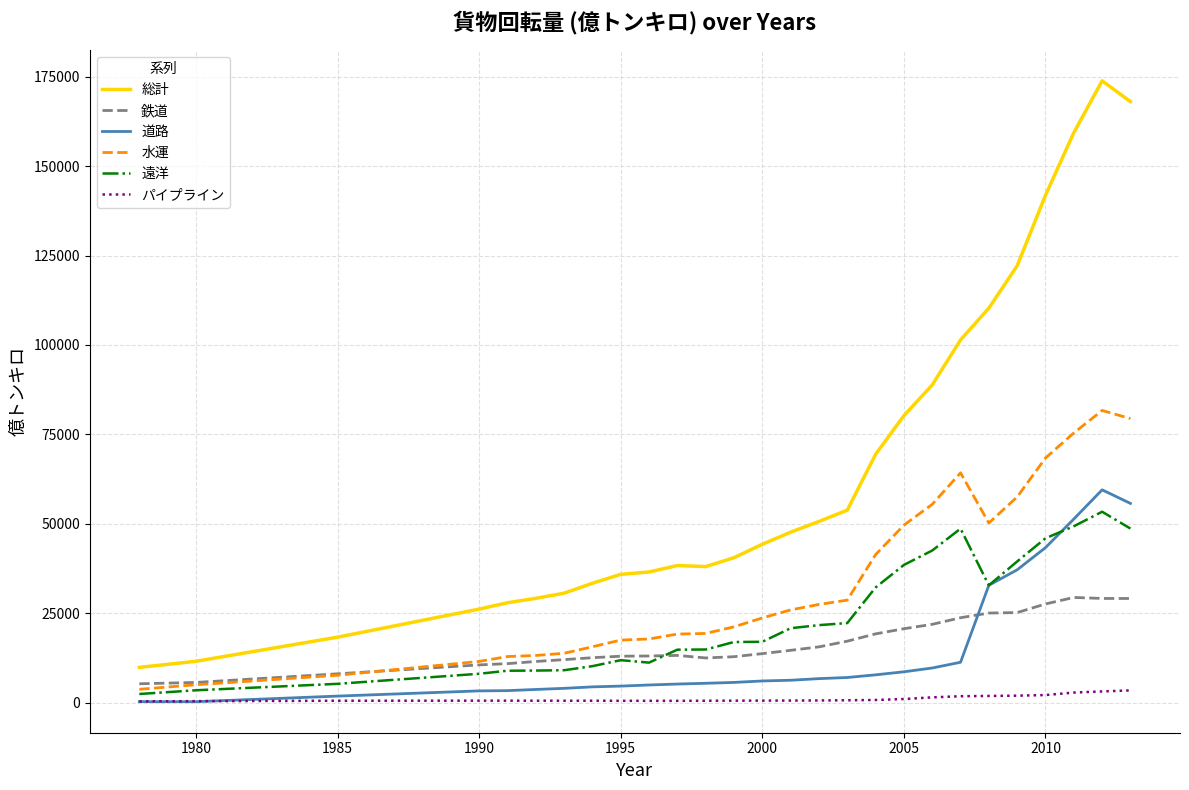

Which series has the largest range (max minus min)?

総計